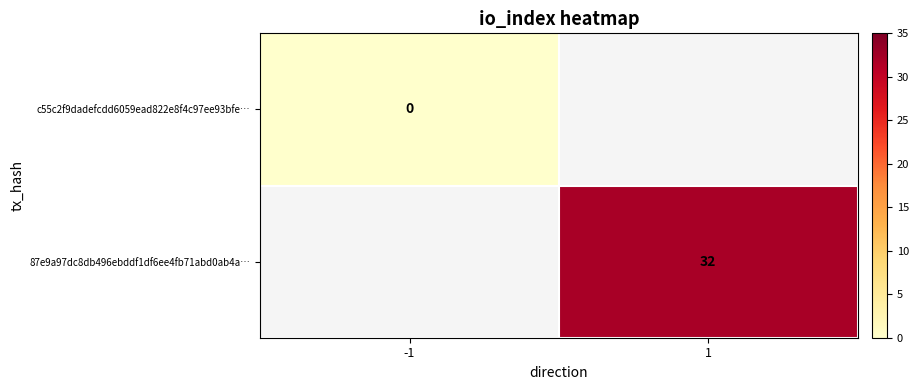

The 87e9a97dc8db496ebddf1df6ee4fb71abd0ab4a… series shows 14 at 1. True or false?

False